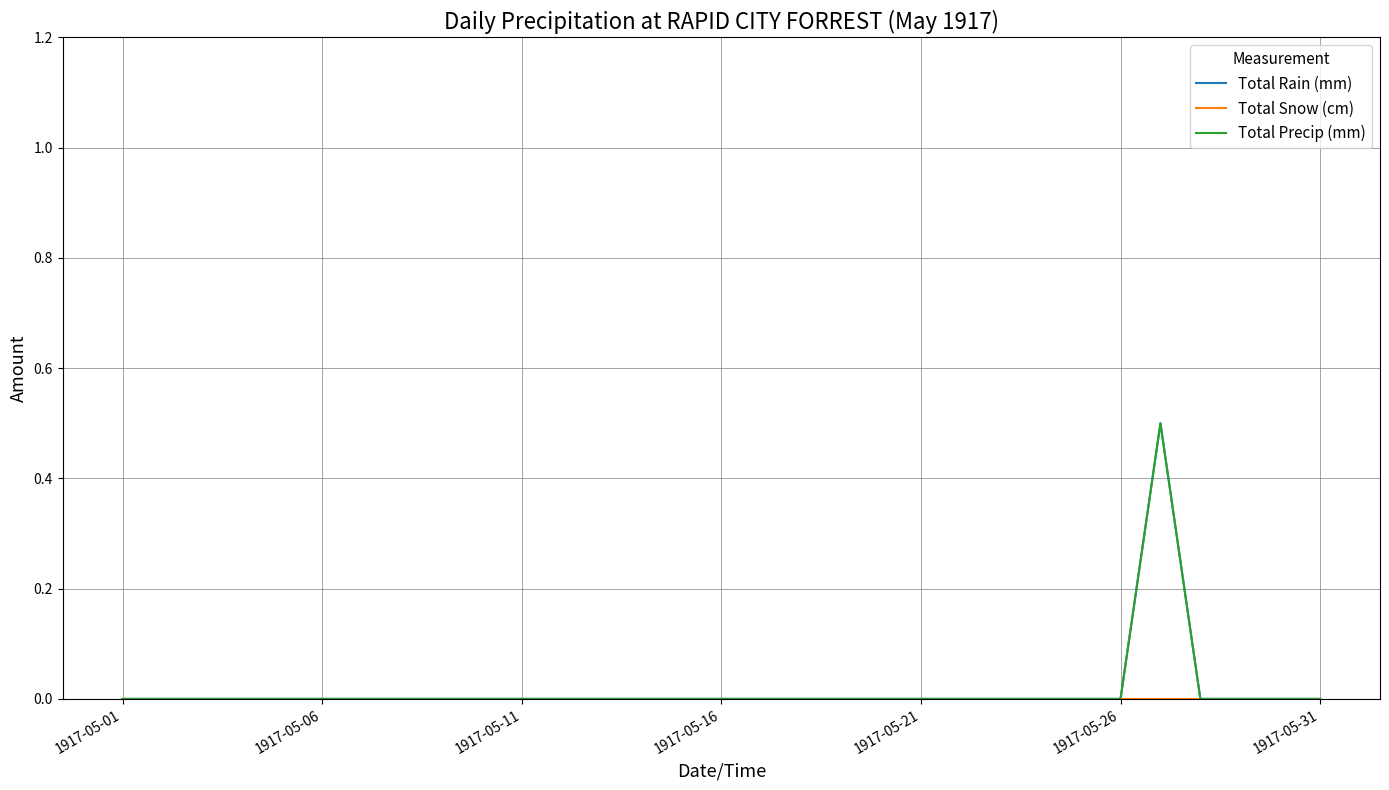

Does the chart have visible grid lines?

Yes